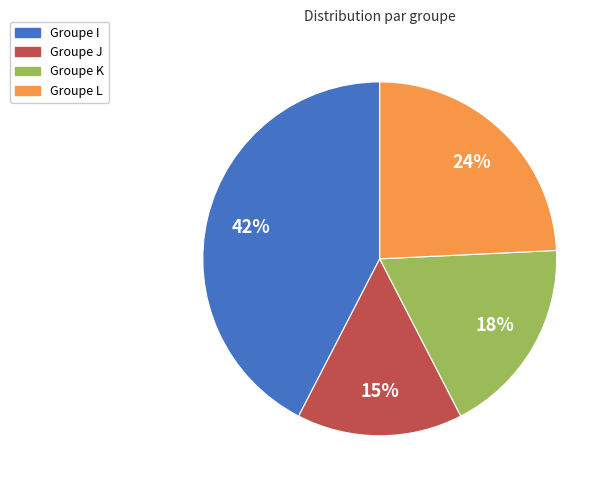

What is the ratio of the value at Groupe L to the value at Groupe I?

0.6